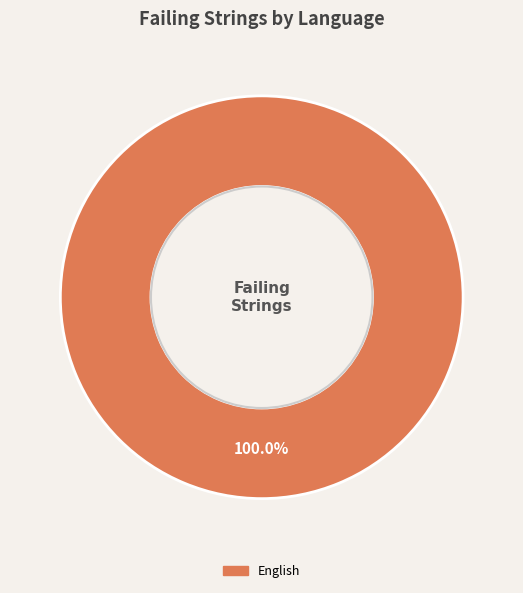

Is there any slice that represents more than half of the pie?

Yes